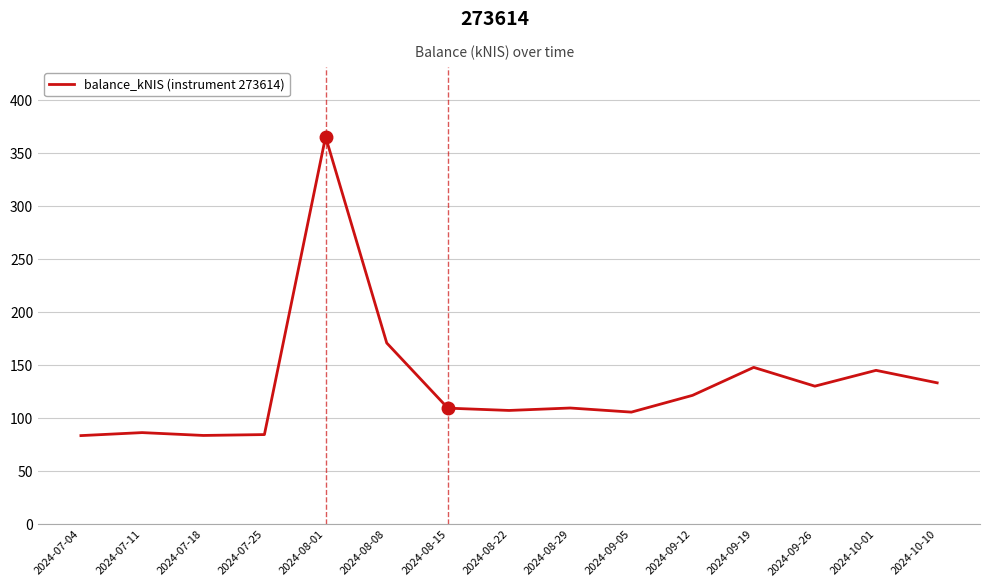

The value at 2024-09-19 is 148.0. True or false?

True